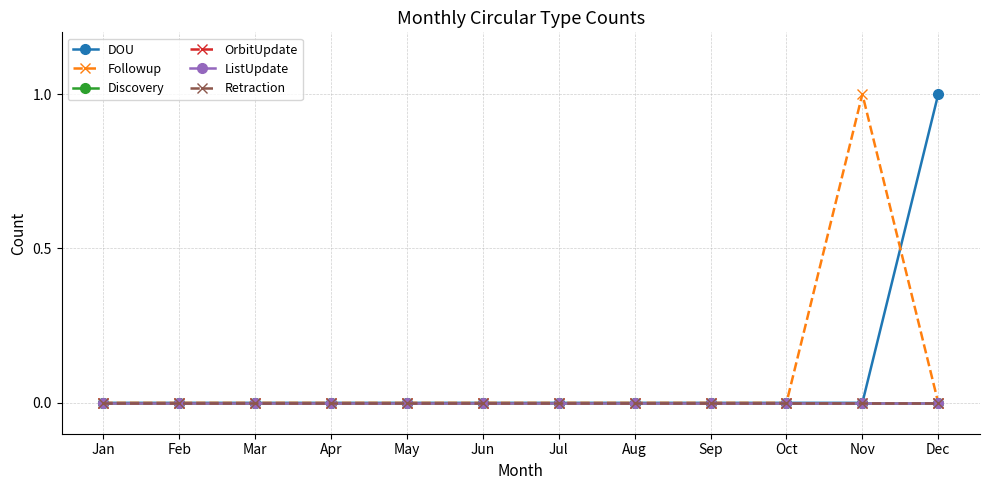

Does the chart have visible grid lines?

Yes